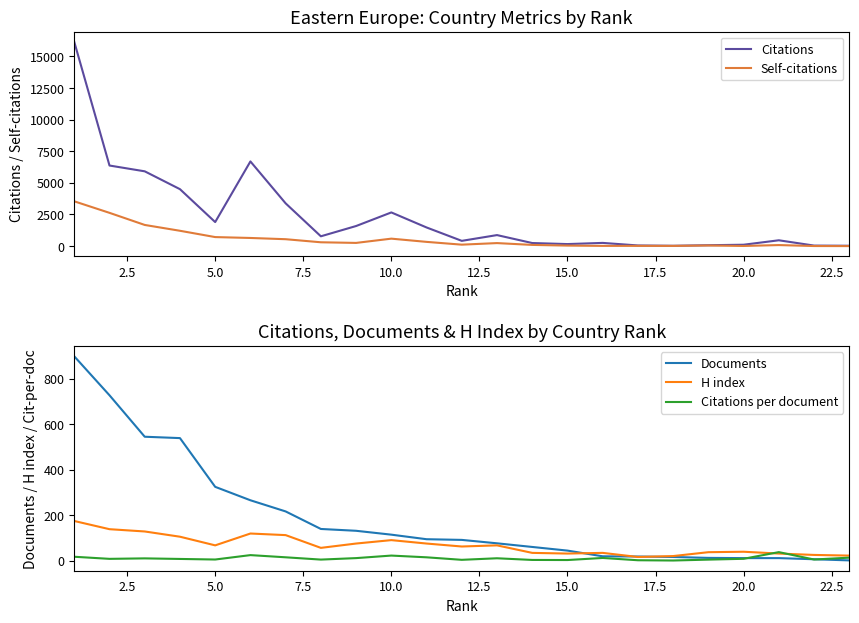

What is the average value of the Citations per document series?

11.4